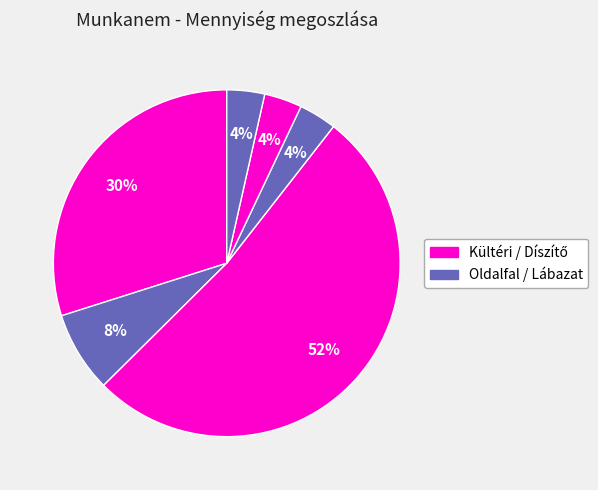

Count the number of slices in the pie.

6